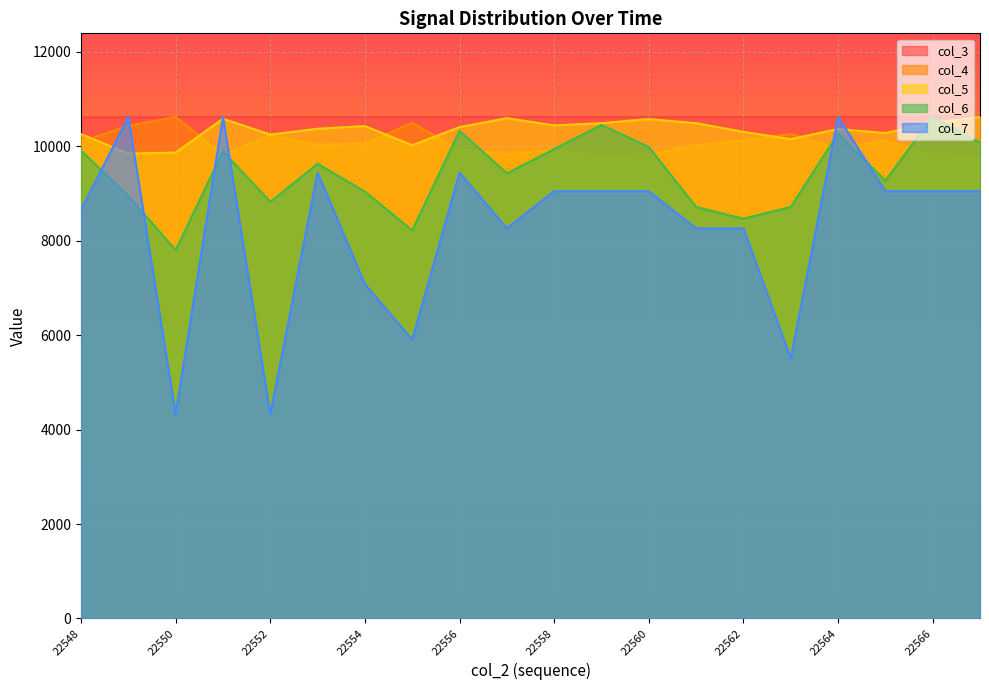

How many interior local valleys does the col_7 series have?

5